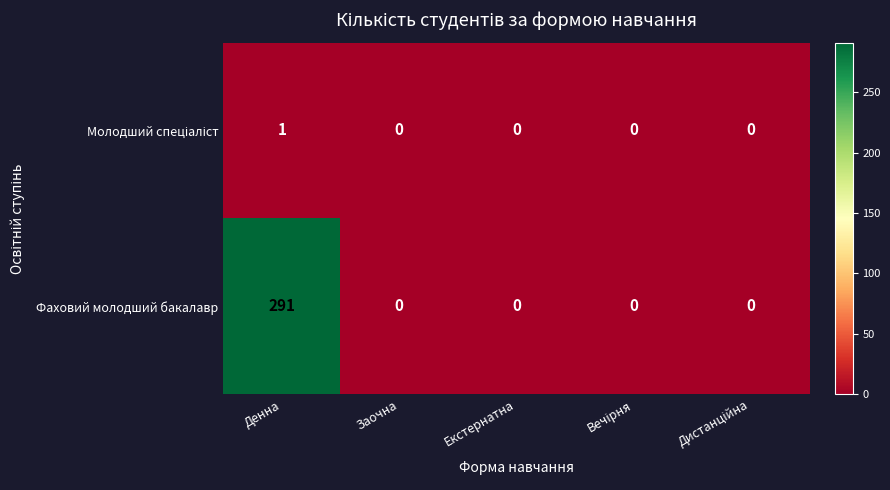

Which series has the widest spread of values?

Фаховий молодший бакалавр